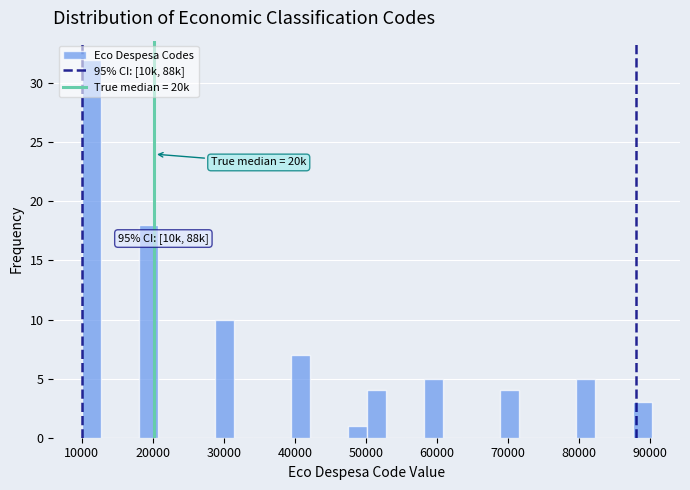

Read against the x-axis, roughly where is the centre of the tallest bar?

11000